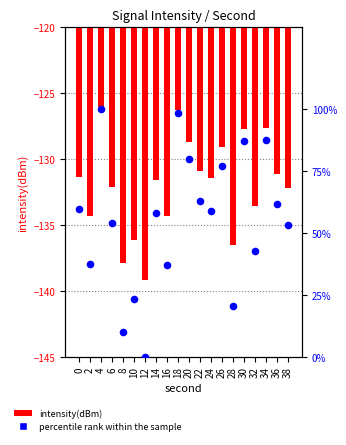

Which series has the largest Y range (max minus min)?

percentile rank within the sample